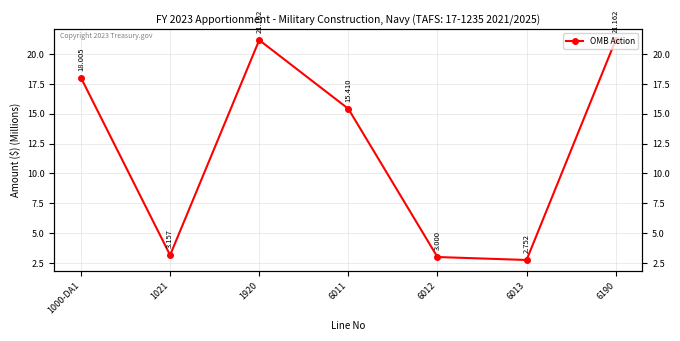

Which category has the lowest value across all series?

6013